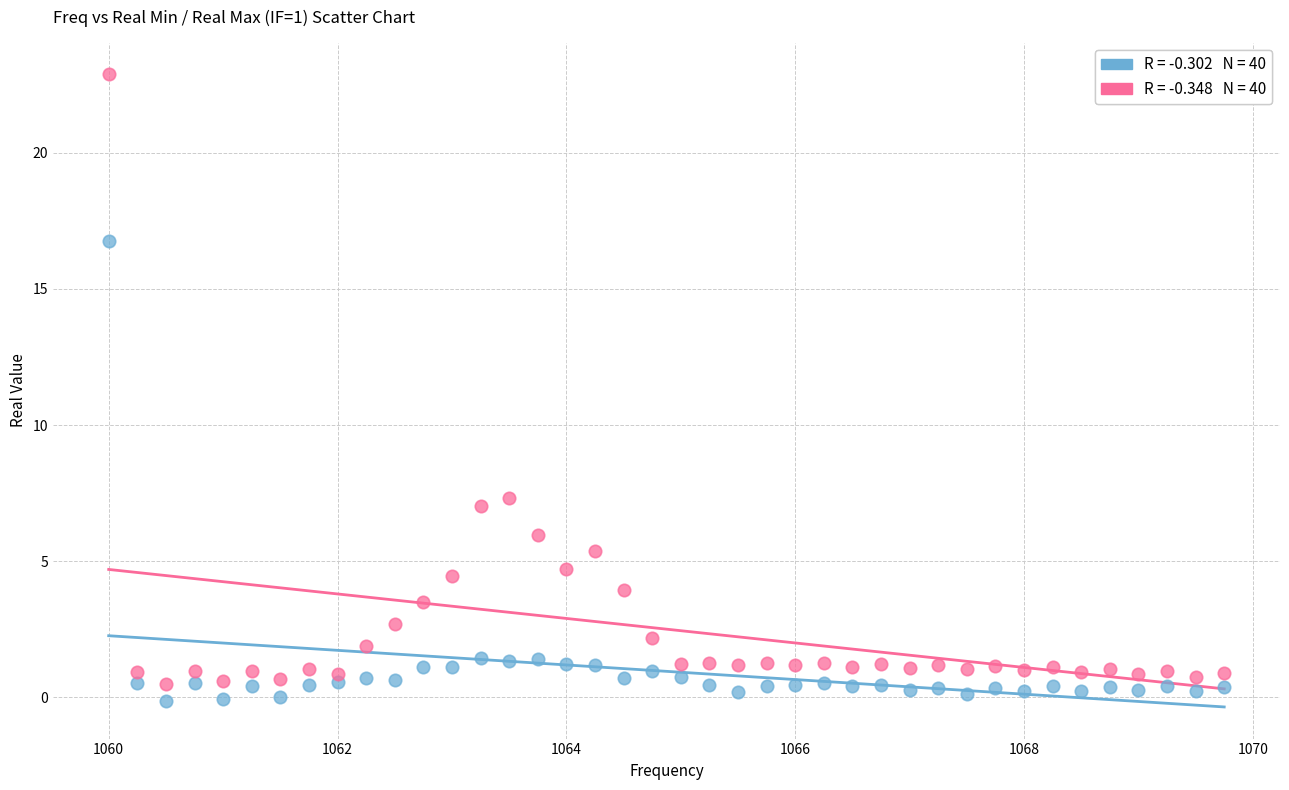

Across all data points, what is the range of X values (max minus min)?

9.8